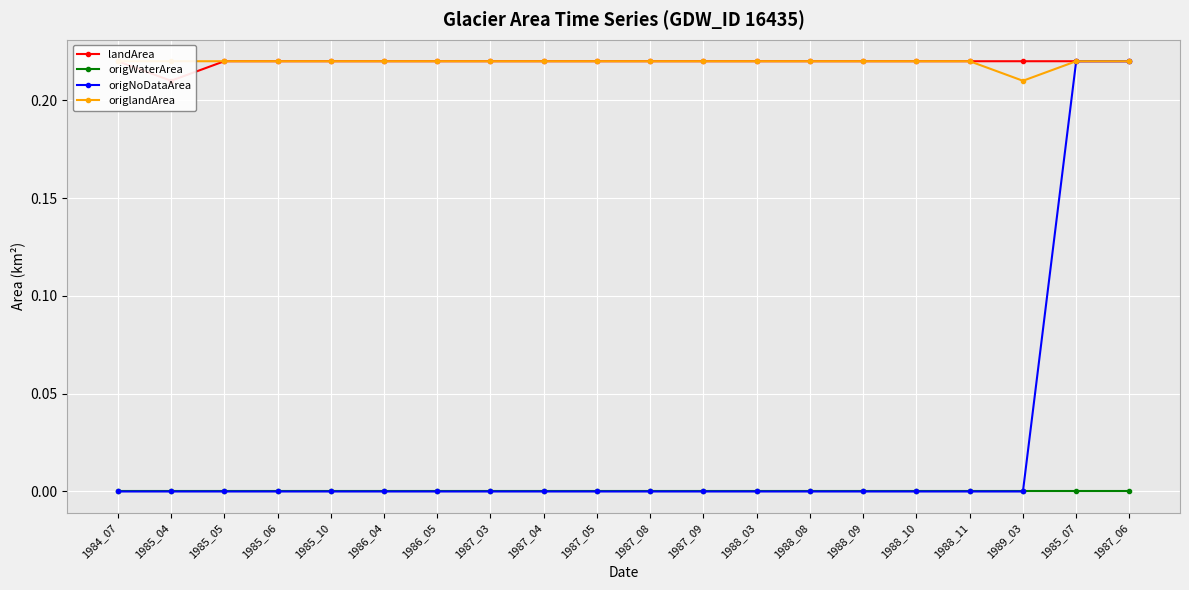

The origWaterArea series shows 0.0 at 1988_03. True or false?

True